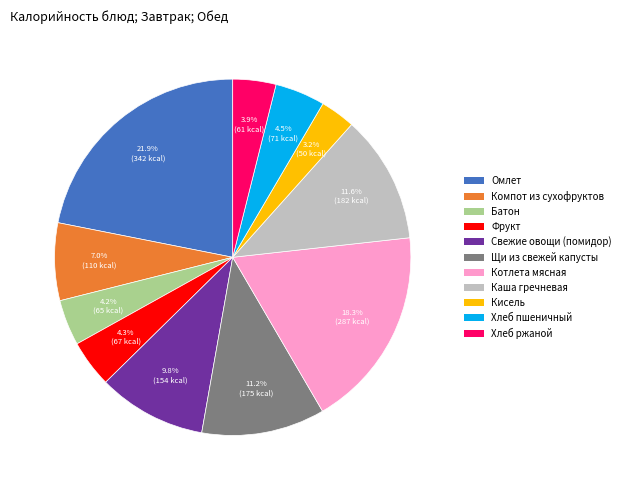

How many slices are in this pie chart?

11